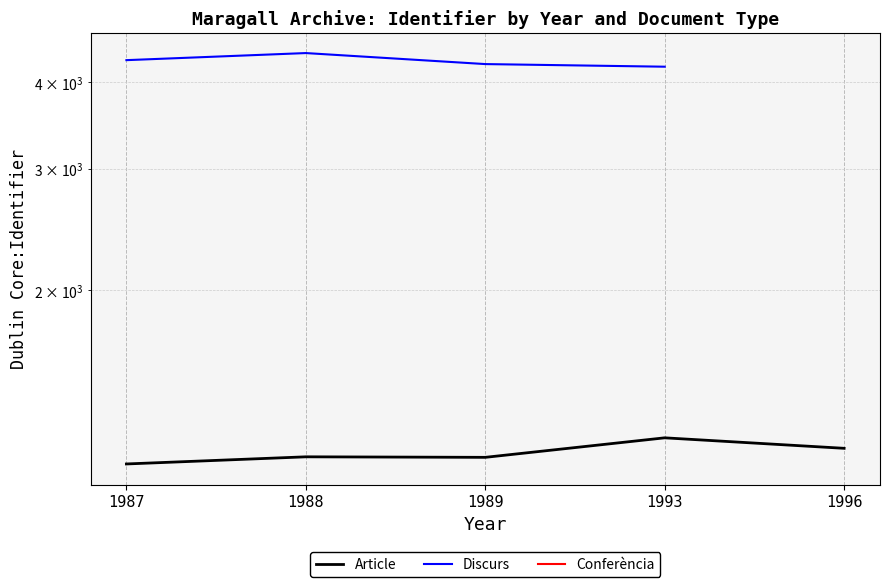

True or false: Conferència and Article intersect in this chart.

False